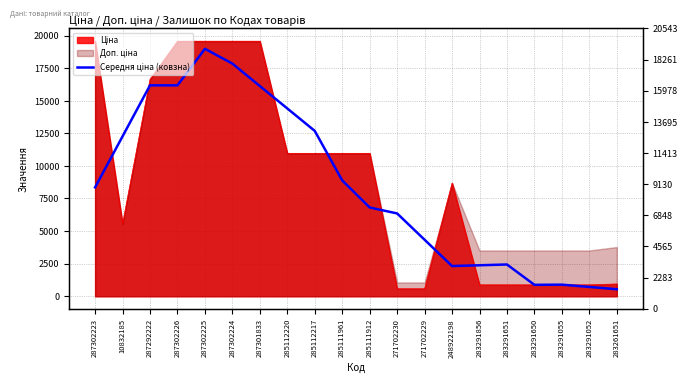

What is the label of the 17th point from the right?

287302226